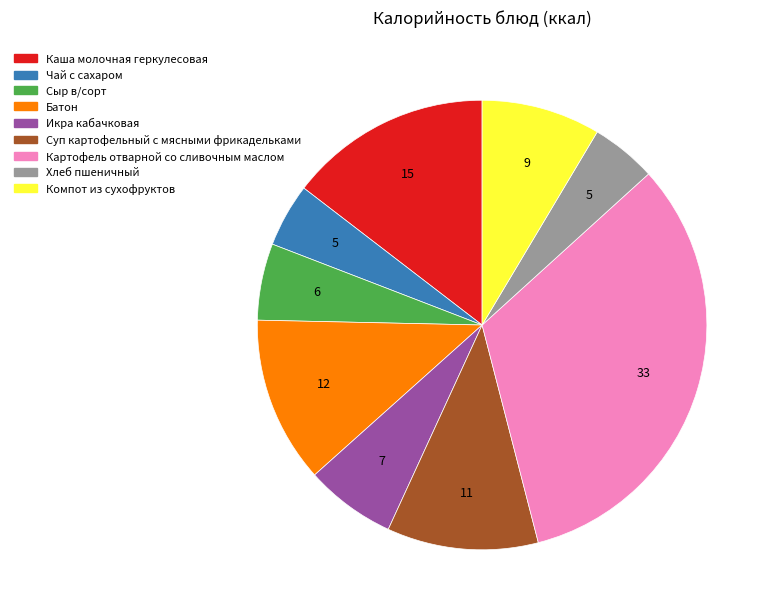

Which slice is the largest?

Картофель отварной со сливочным маслом